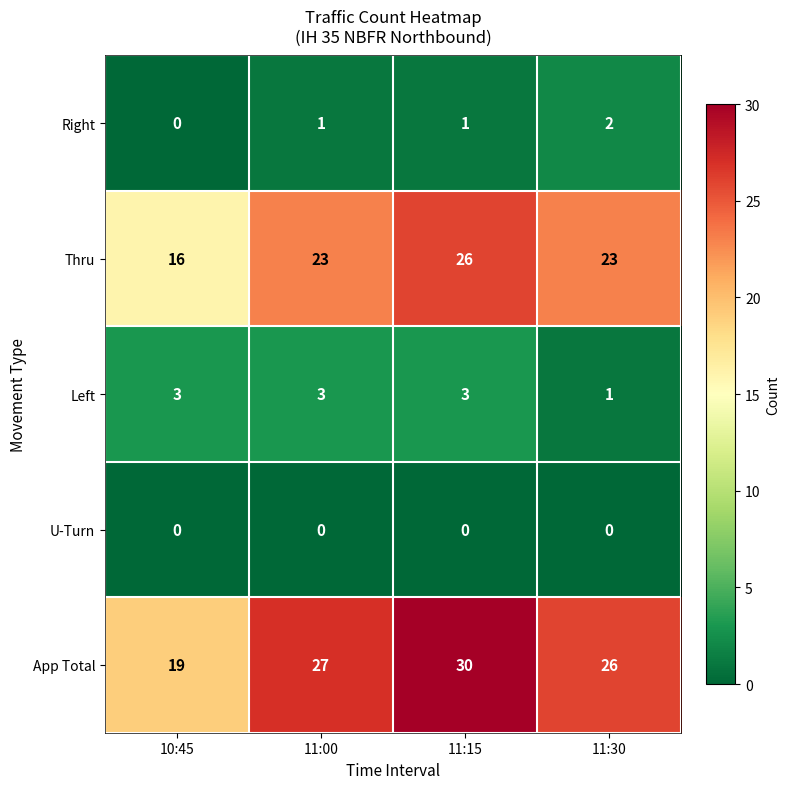

True or false: Right has a value of 0 at 10:45.

True